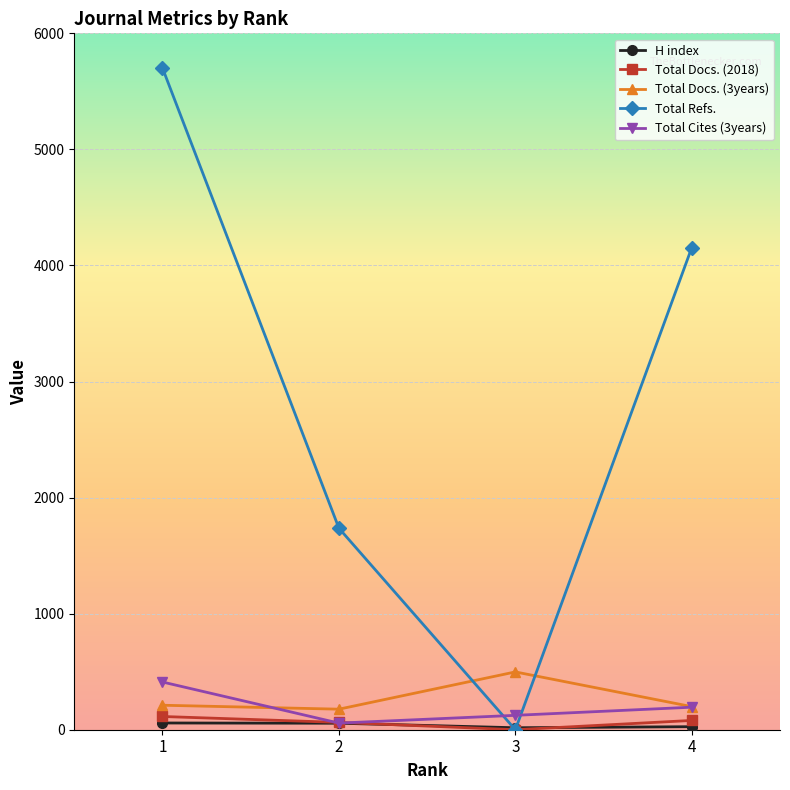

The value of Total Refs. at 2 is 669. True or false?

False